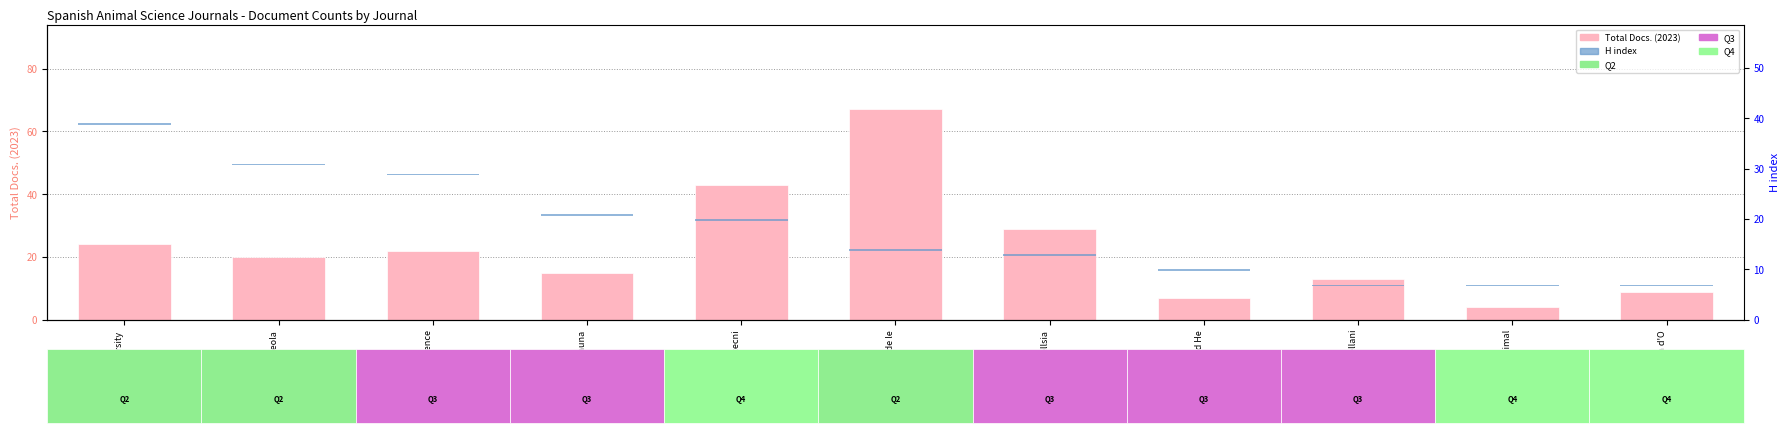

Which series has the largest range (max minus min)?

Total Docs. (2023)